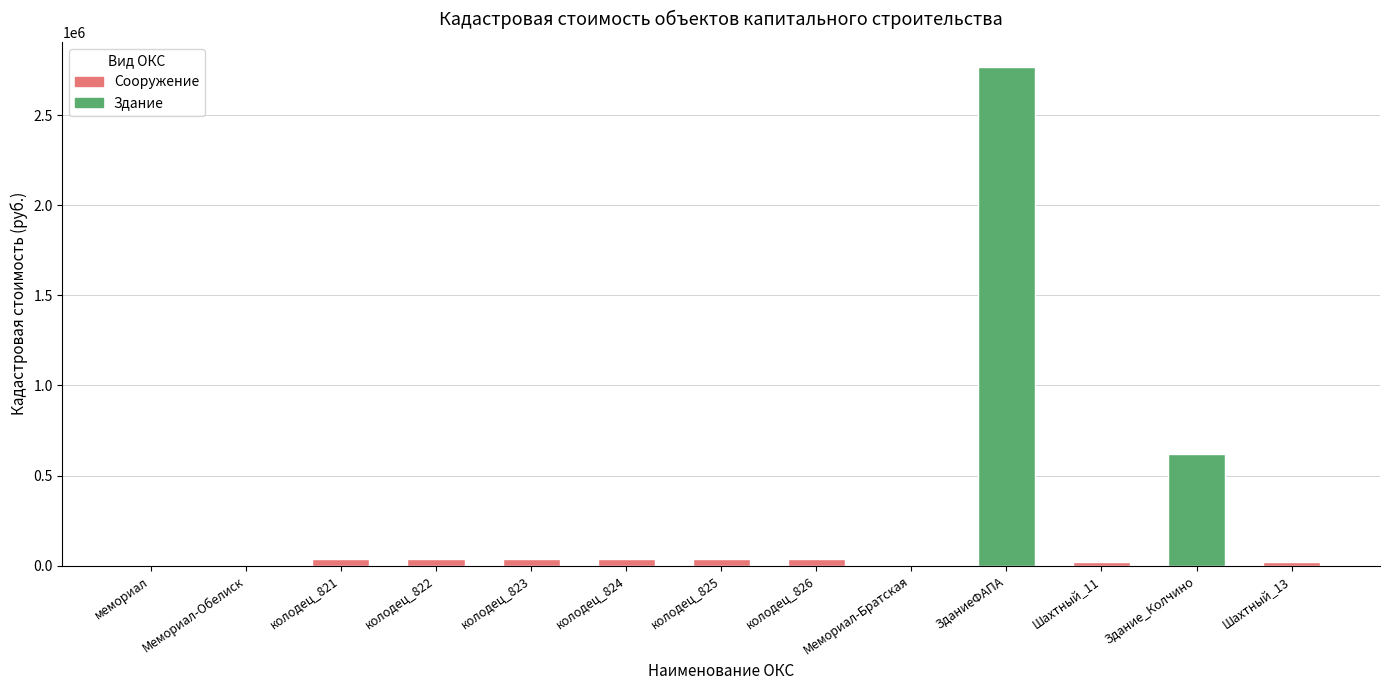

What is the difference between the values at Мемориал-Братская and Шахтный_11?

20434.6